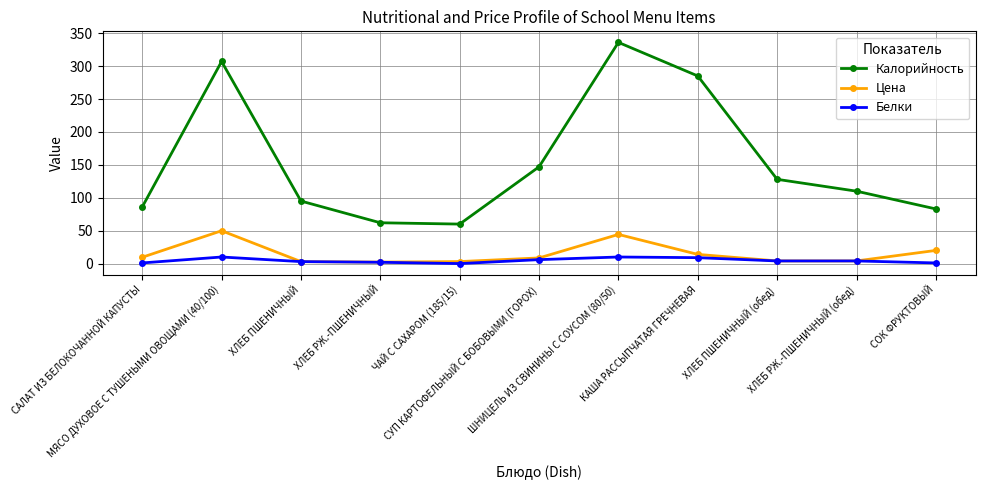

What is the label of the 8th point from the right?

ХЛЕБ РЖ.-ПШЕНИЧНЫЙ